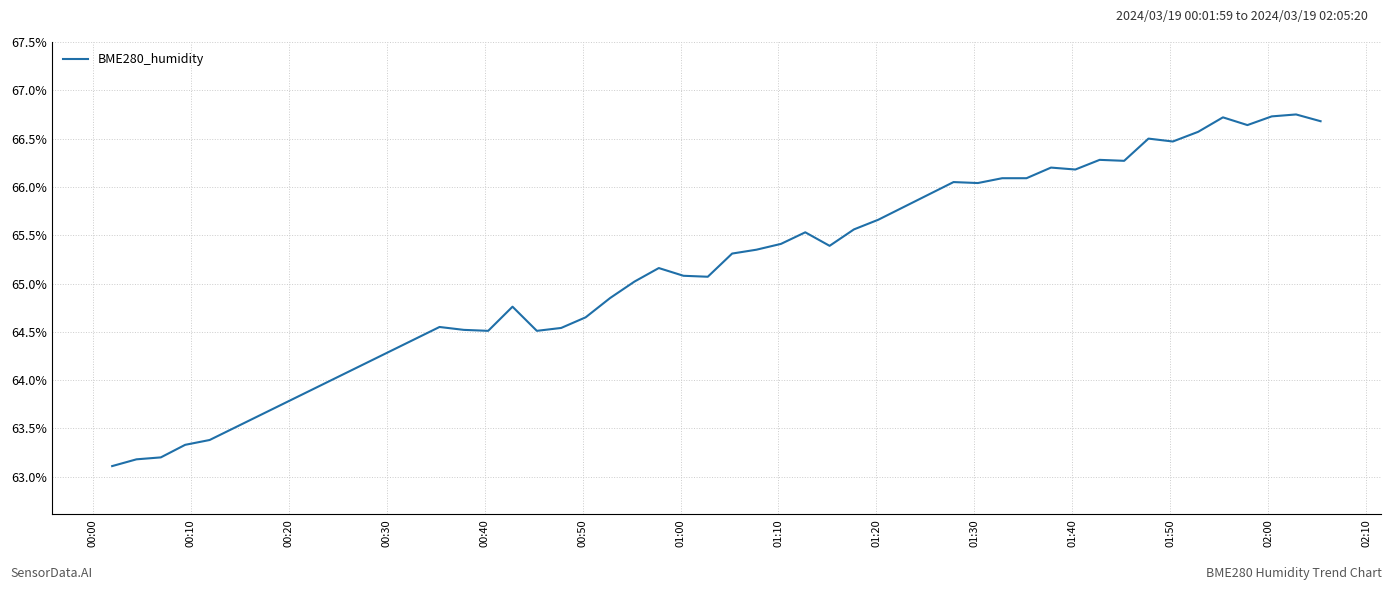

What is the difference between the maximum and minimum values?

3.6